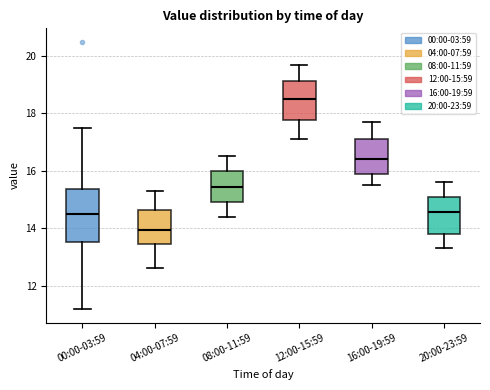

Comparing the boxes themselves (not the whiskers), which one is the tallest?

00:00-03:59